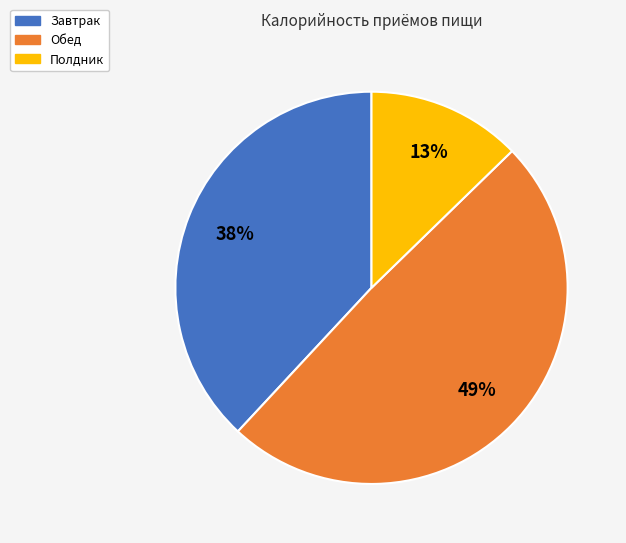

Is there a majority slice in this chart?

No